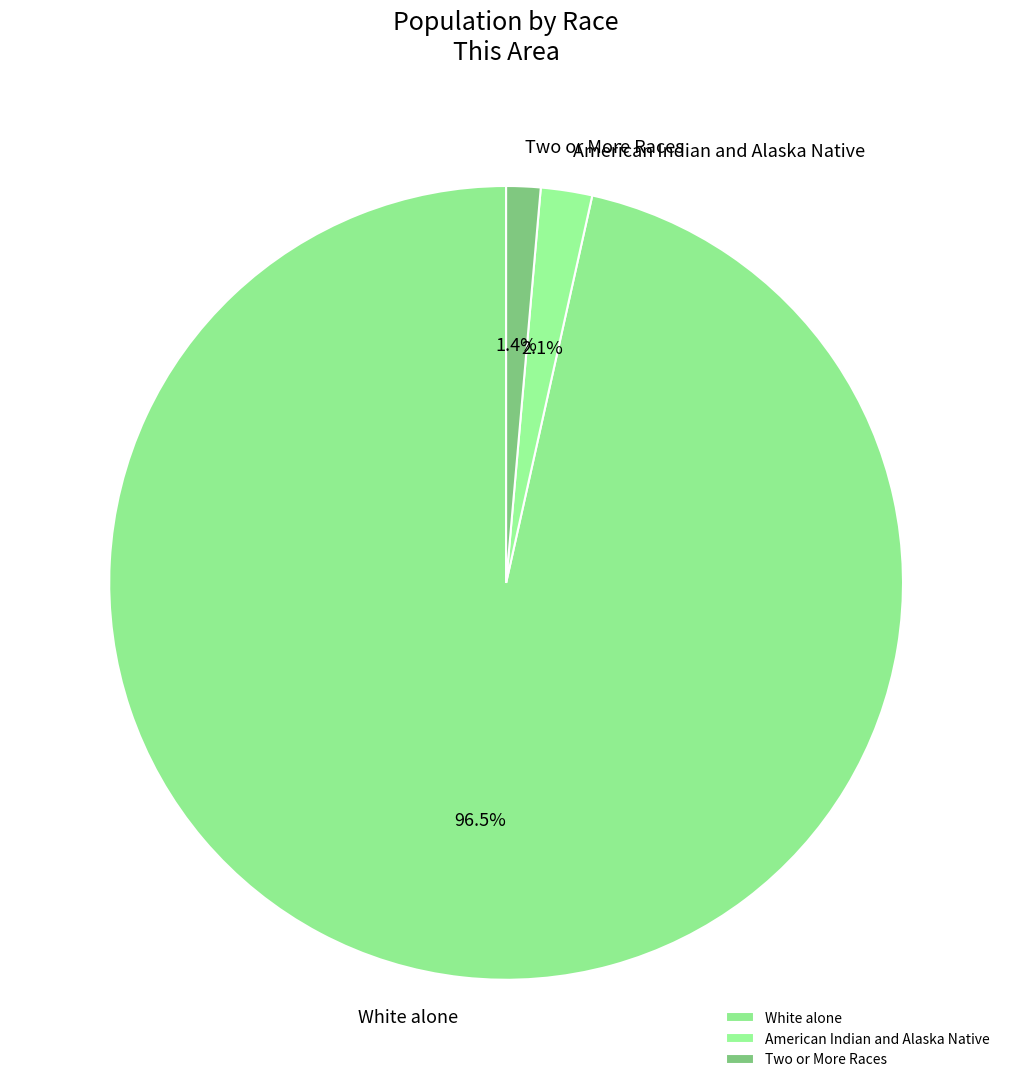

What percentage is the Two or More Races slice, to the nearest percent?

1%